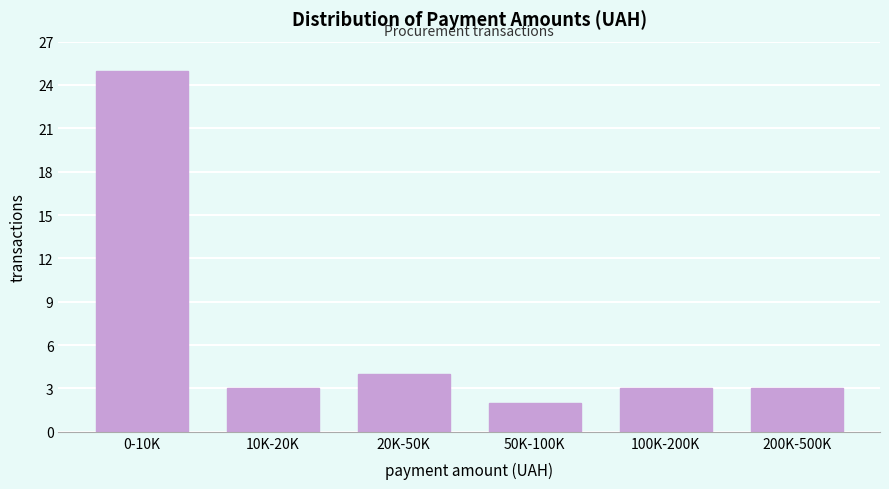

Reading left to right, transcribe all the data shown in this chart.

25	3	4	2	3	3